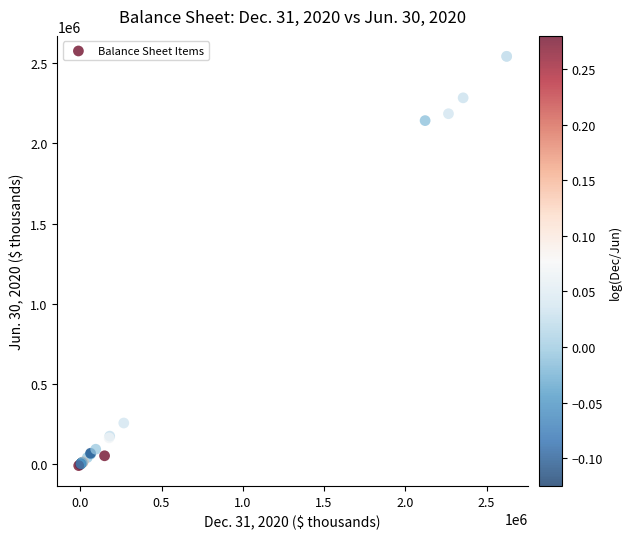

What Y value in the scatter plot is closest to 1267610?

2141929